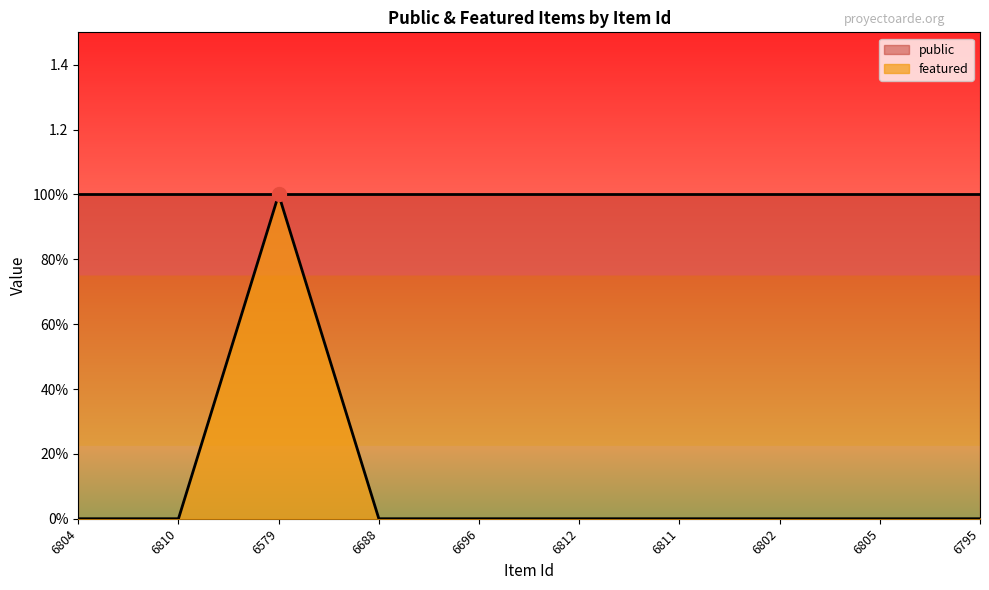

What is the difference between the maximum and second lowest values?

1